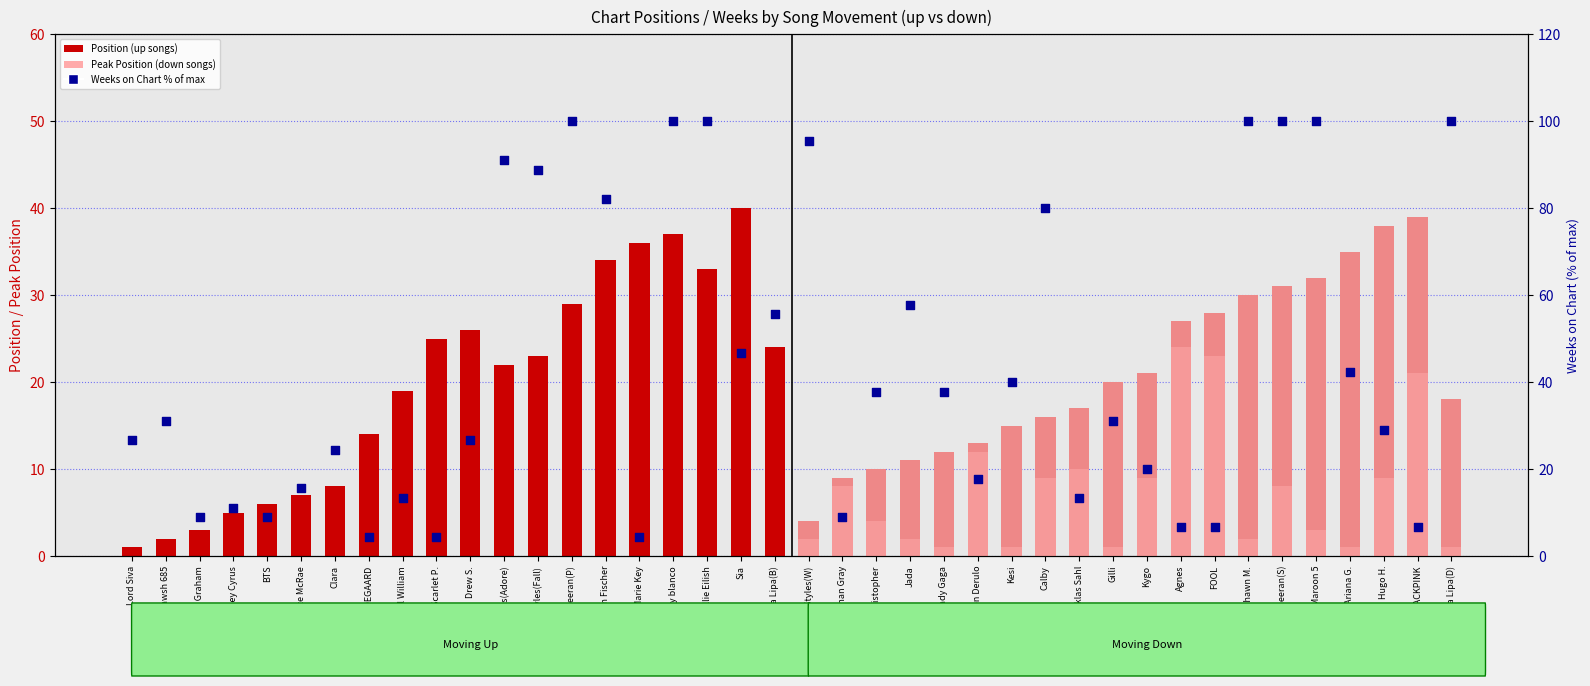

What is the total value across all series at Tate McRae?

22.6